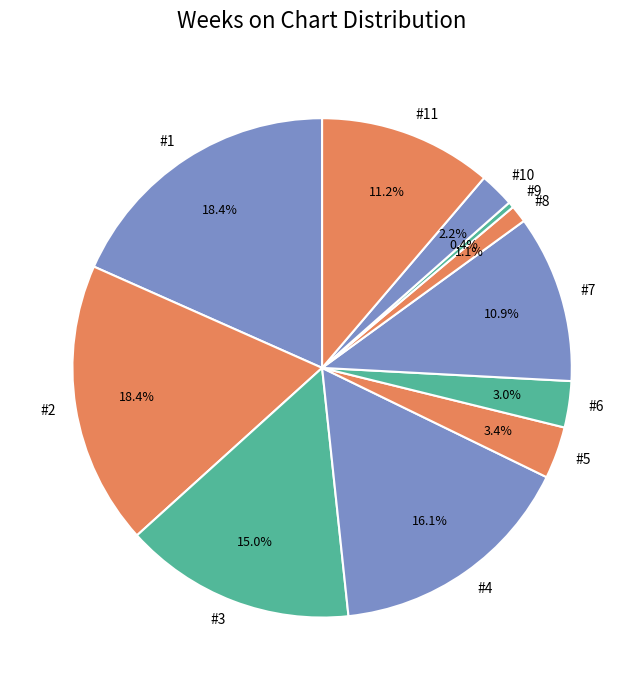

Approximately how many times larger is the value at #10 compared to #9?

6.0